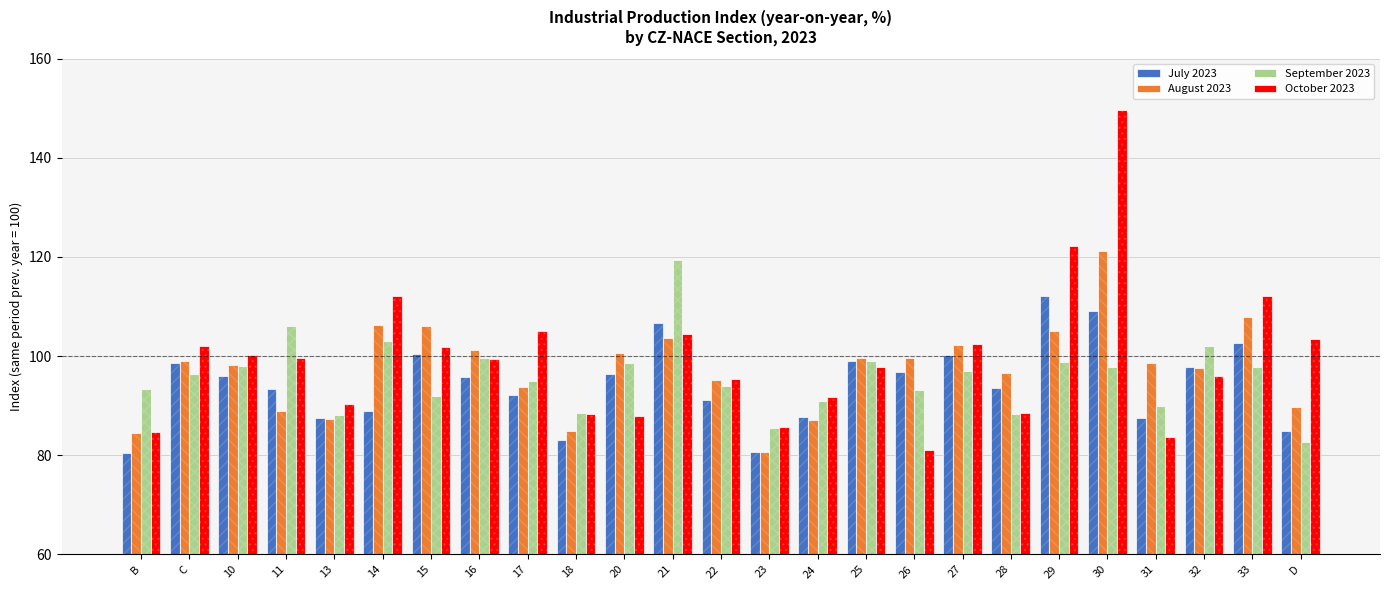

What are all the series names shown in the legend?

July 2023, August 2023, September 2023, October 2023